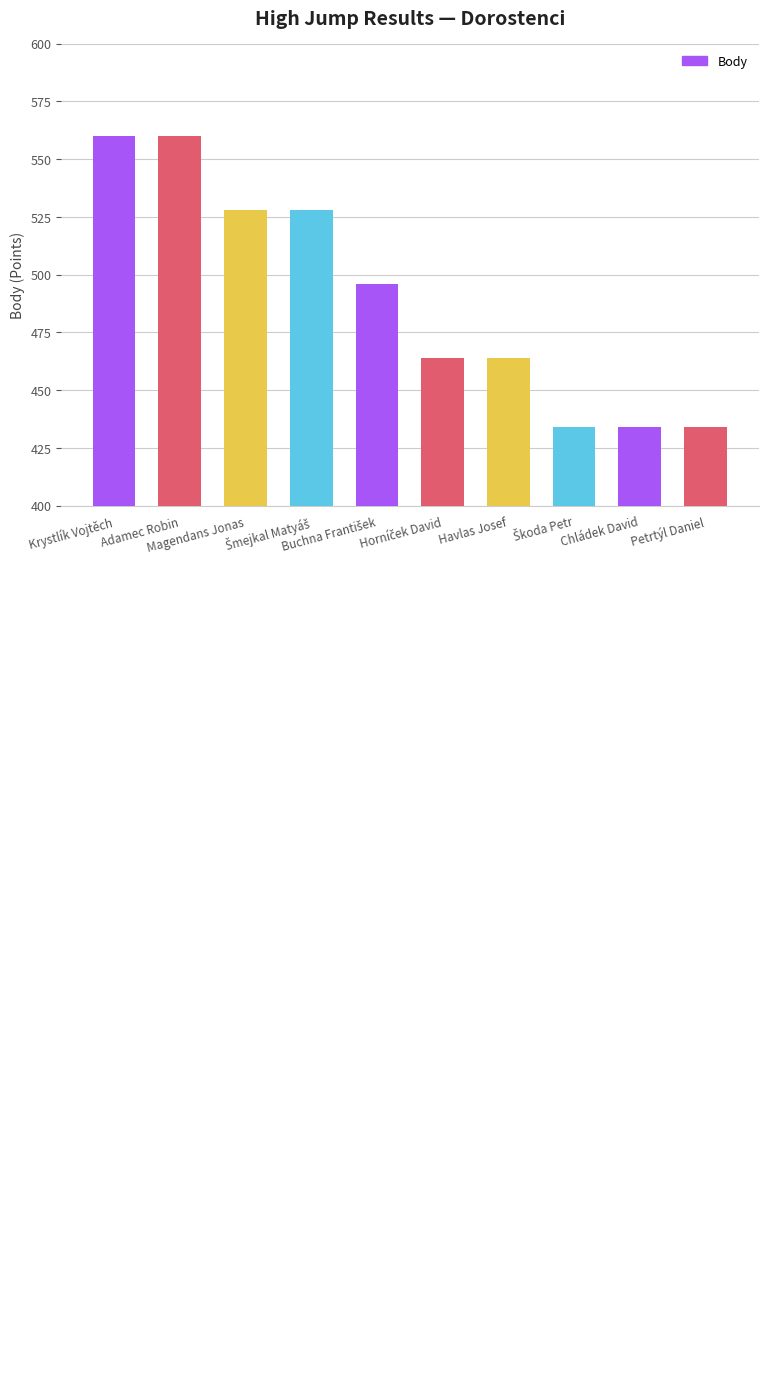

What is the minimum value shown in the chart?

434